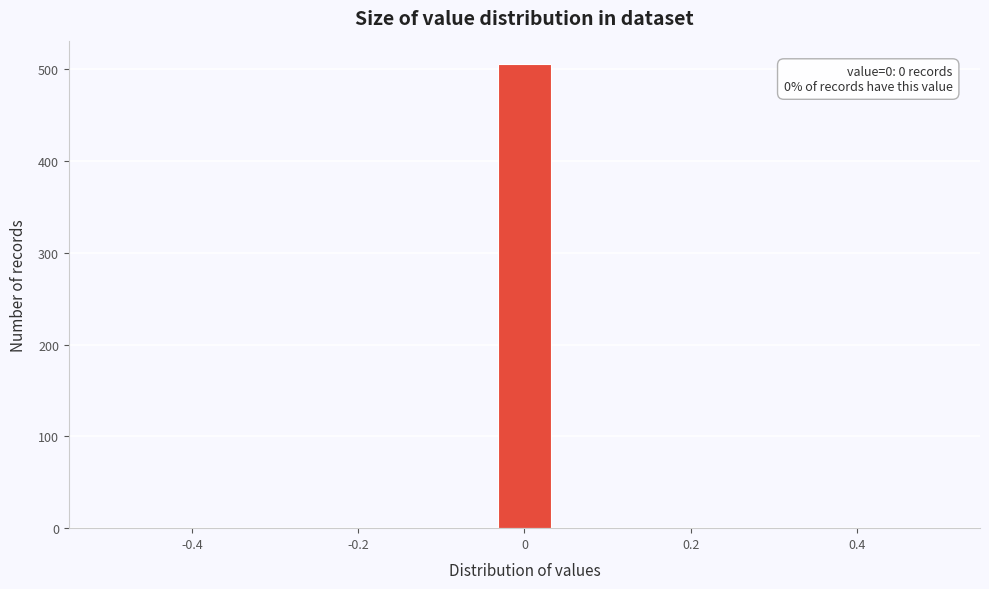

Read against the x-axis, roughly where is the centre of the tallest bar?

0.00